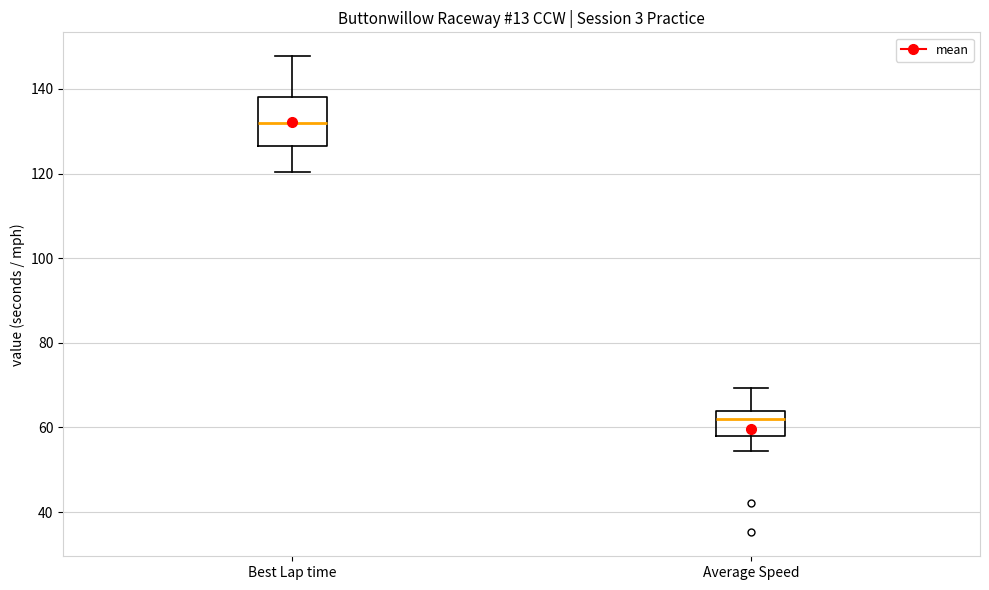

Reading left to right, read every box against the y-axis: the position of its median line, the range the box covers, and the ends of its whiskers. The values are not printed on the chart, so give them approximately, as read against the axis.

Best Lap time: median 132, box 126 to 138, whiskers 120 to 148
Average Speed: median 62, box 58 to 64, whiskers 54 to 70